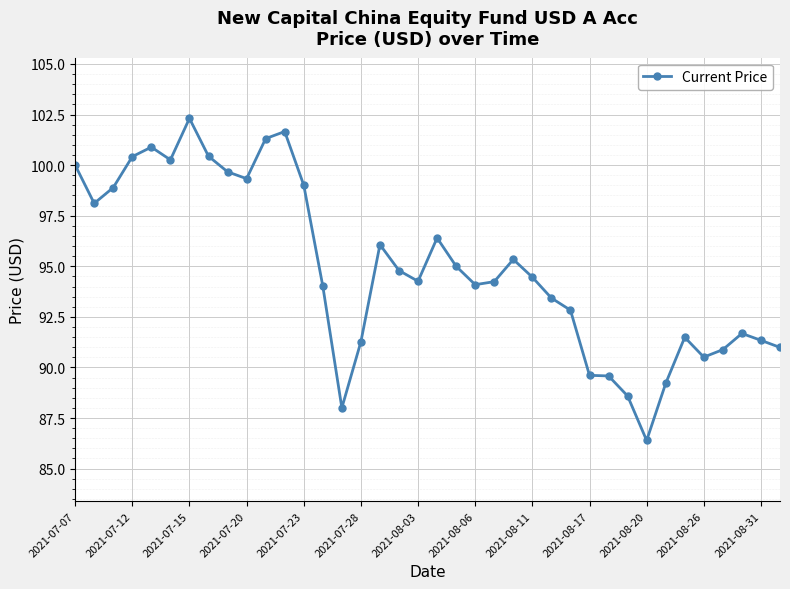

What is the minimum value shown in the chart?

86.4